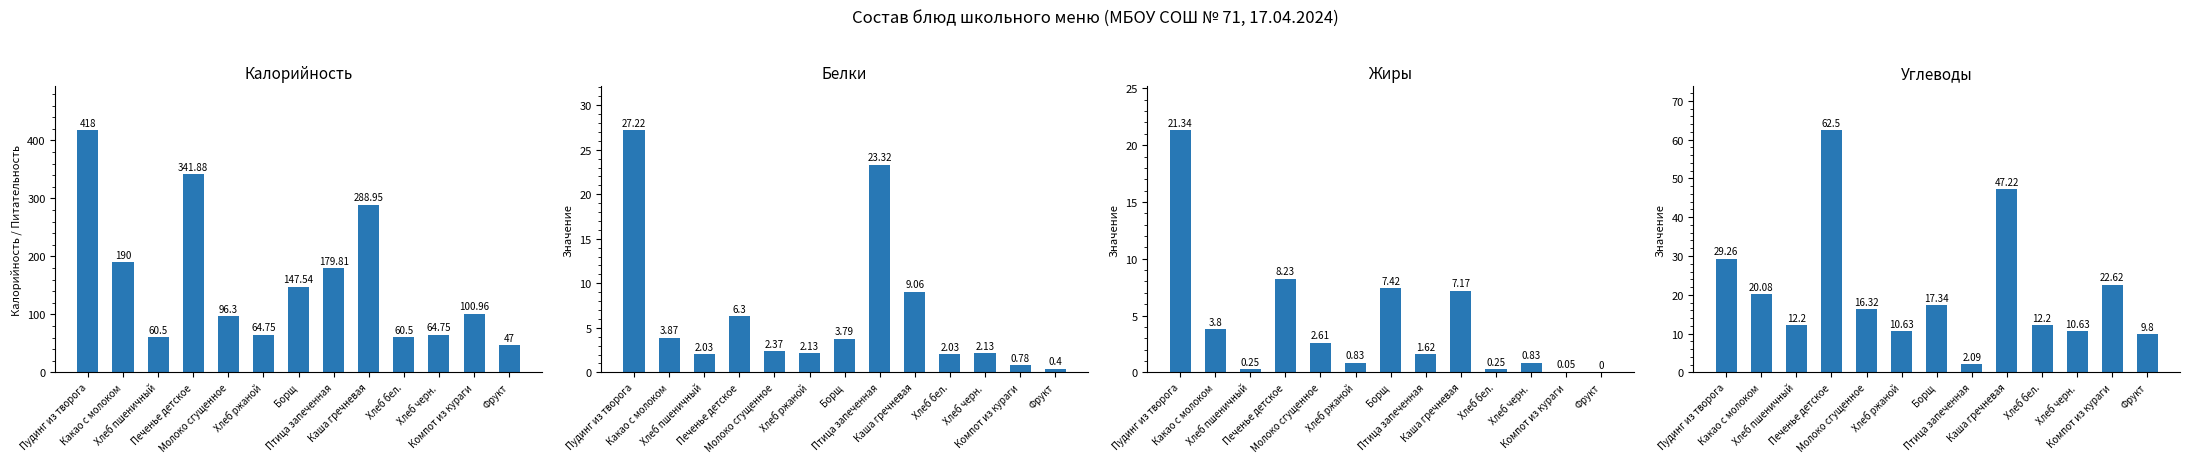

What are all the series names shown in the legend?

Калорийность, Белки, Жиры, Углеводы